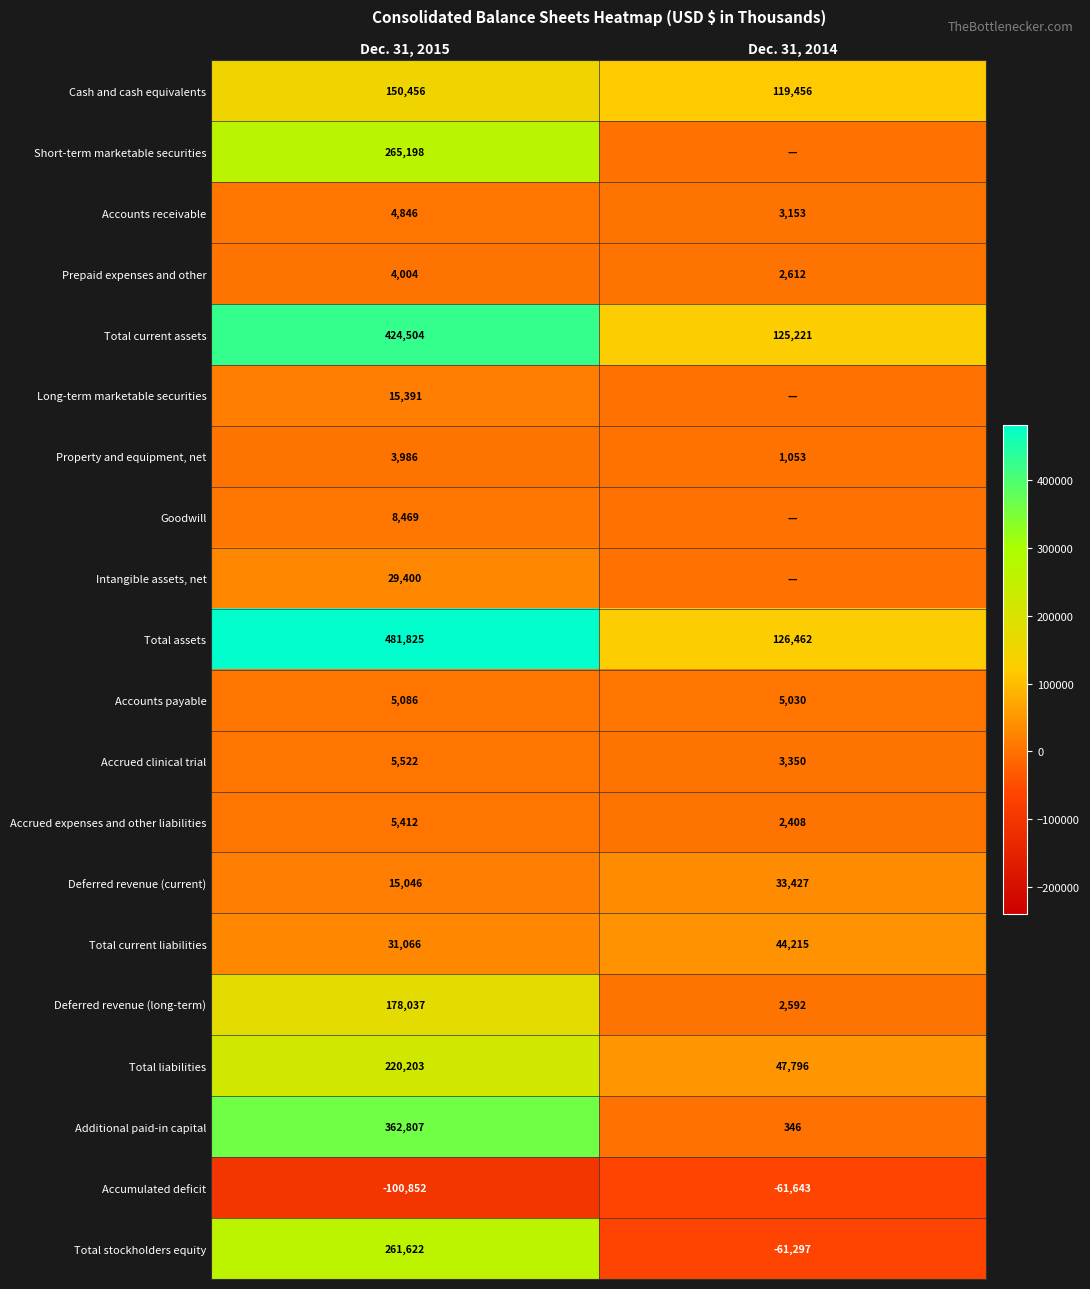

What is the spread (max minus min) of values at Dec. 31, 2015?

582677